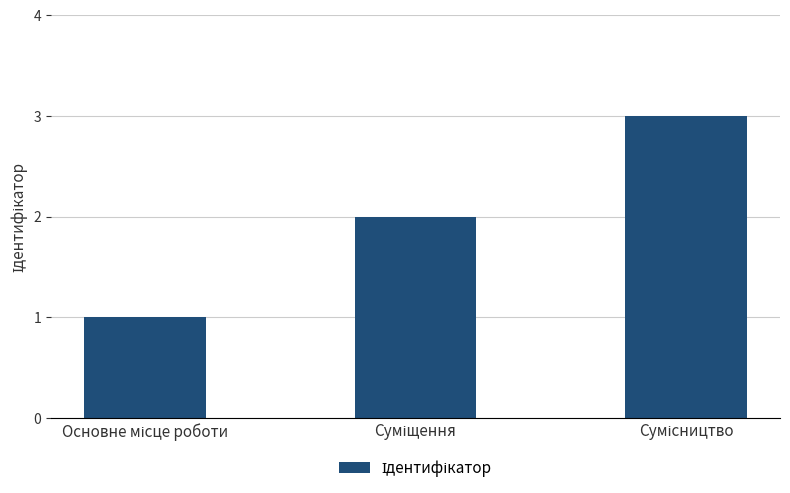

How many categories are shown in the chart?

3